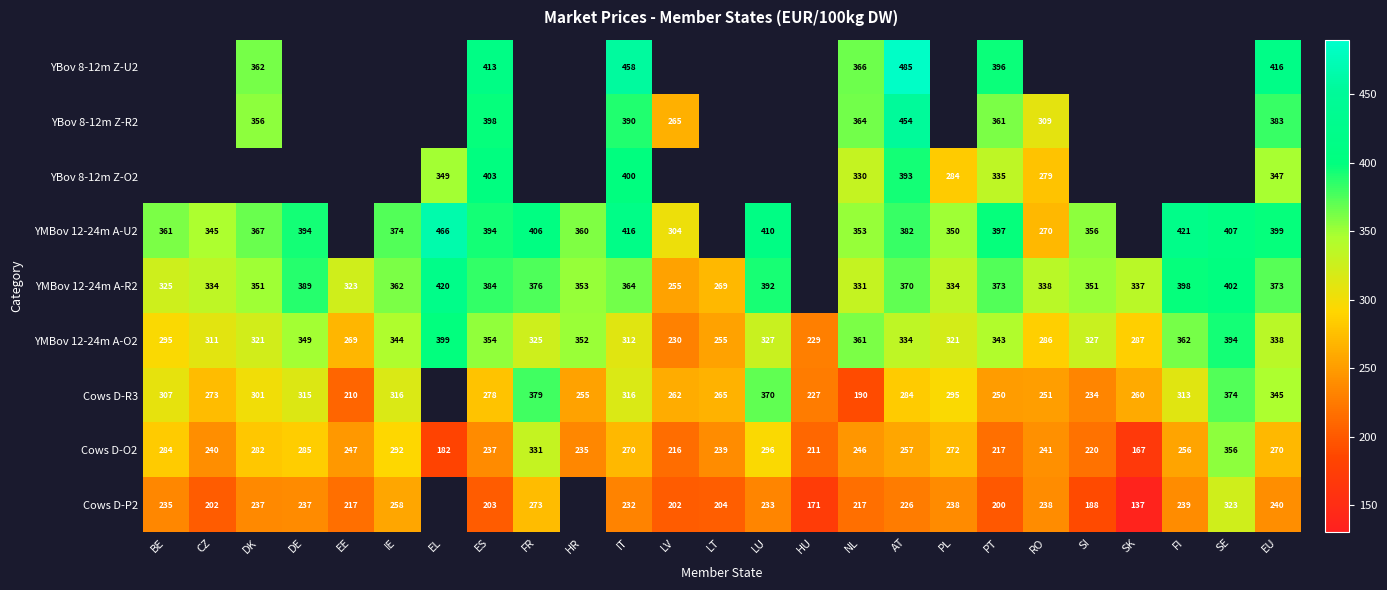

How many series are shown in this chart?

9